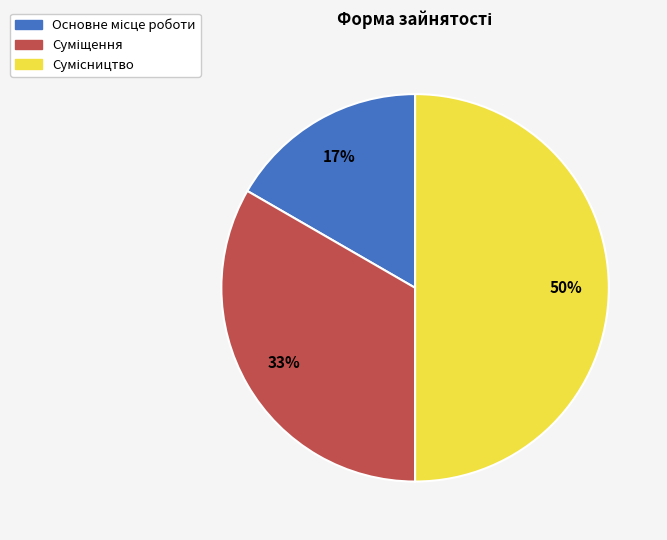

To the nearest percent, what is the average slice percentage?

33%